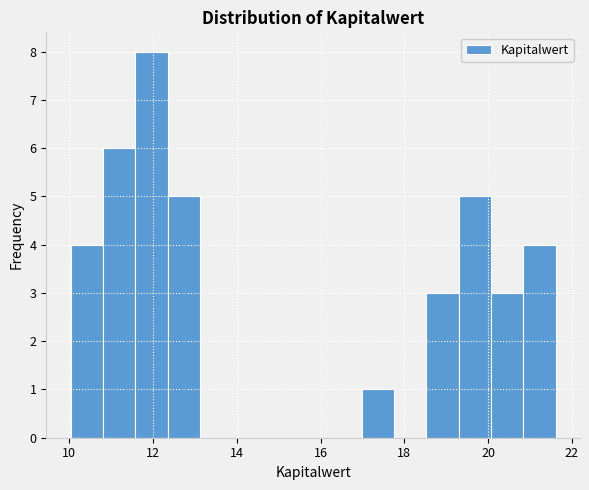

Read against the x-axis, roughly where is the centre of the tallest bar?

12.0